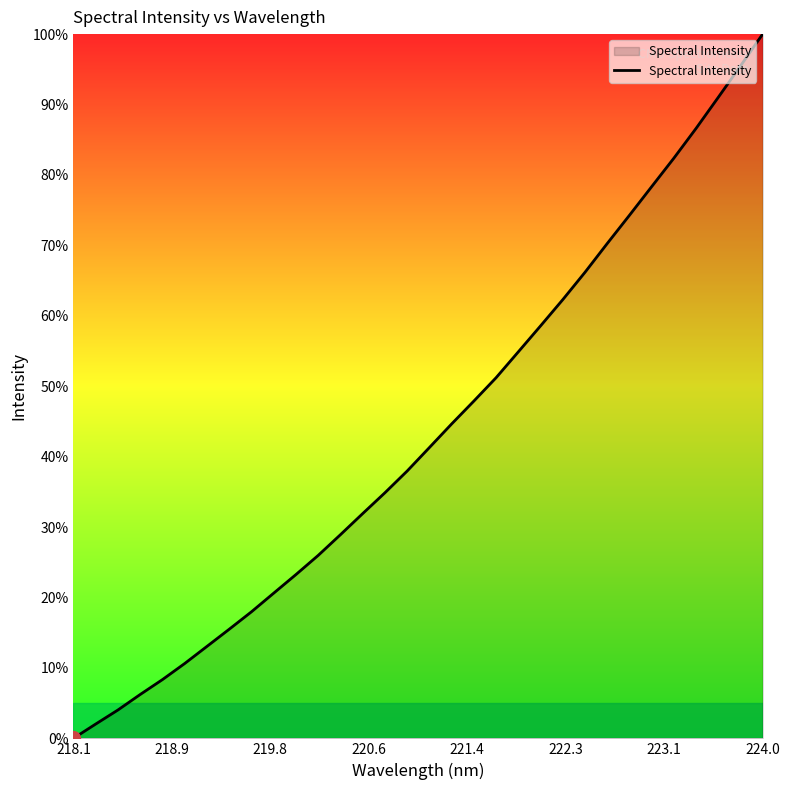

Reading left to right, list all the values displayed in this chart.

0.0	2.0	4.0	6.2	8.3	10.6	13.1	15.5	18.0	20.6	23.3	26.0	28.9	31.9	34.9	38.0	41.3	44.6	47.9	51.2	54.9	58.6	62.3	66.2	70.3	74.3	78.3	82.4	86.6	91.0	95.5	100.0